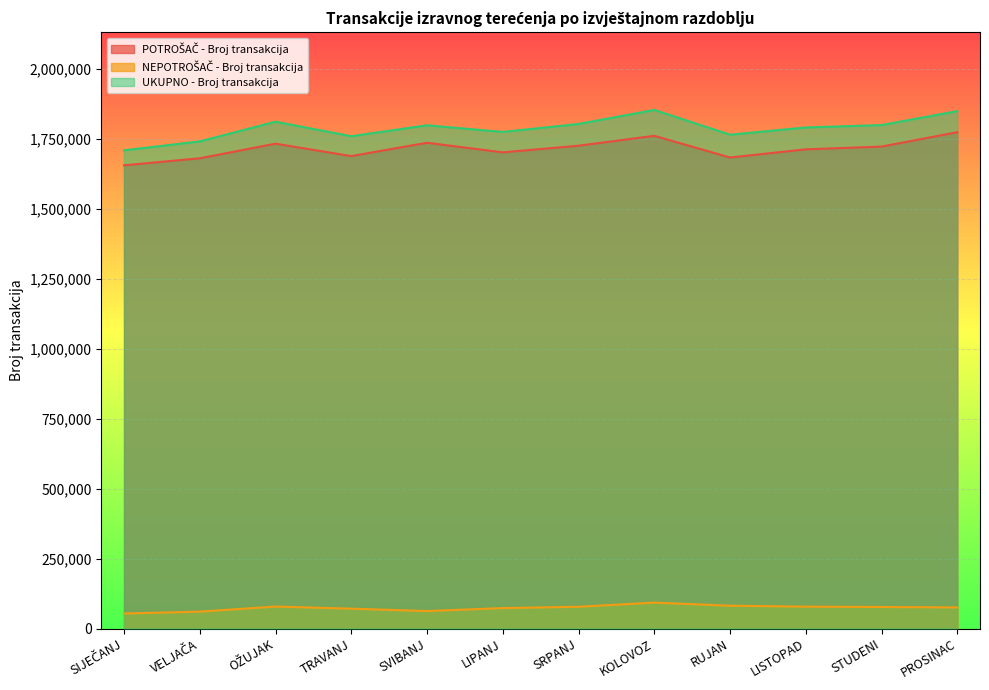

What is the difference between the second highest and second lowest values in the POTROŠAČ - Broj transakcija series?

80284